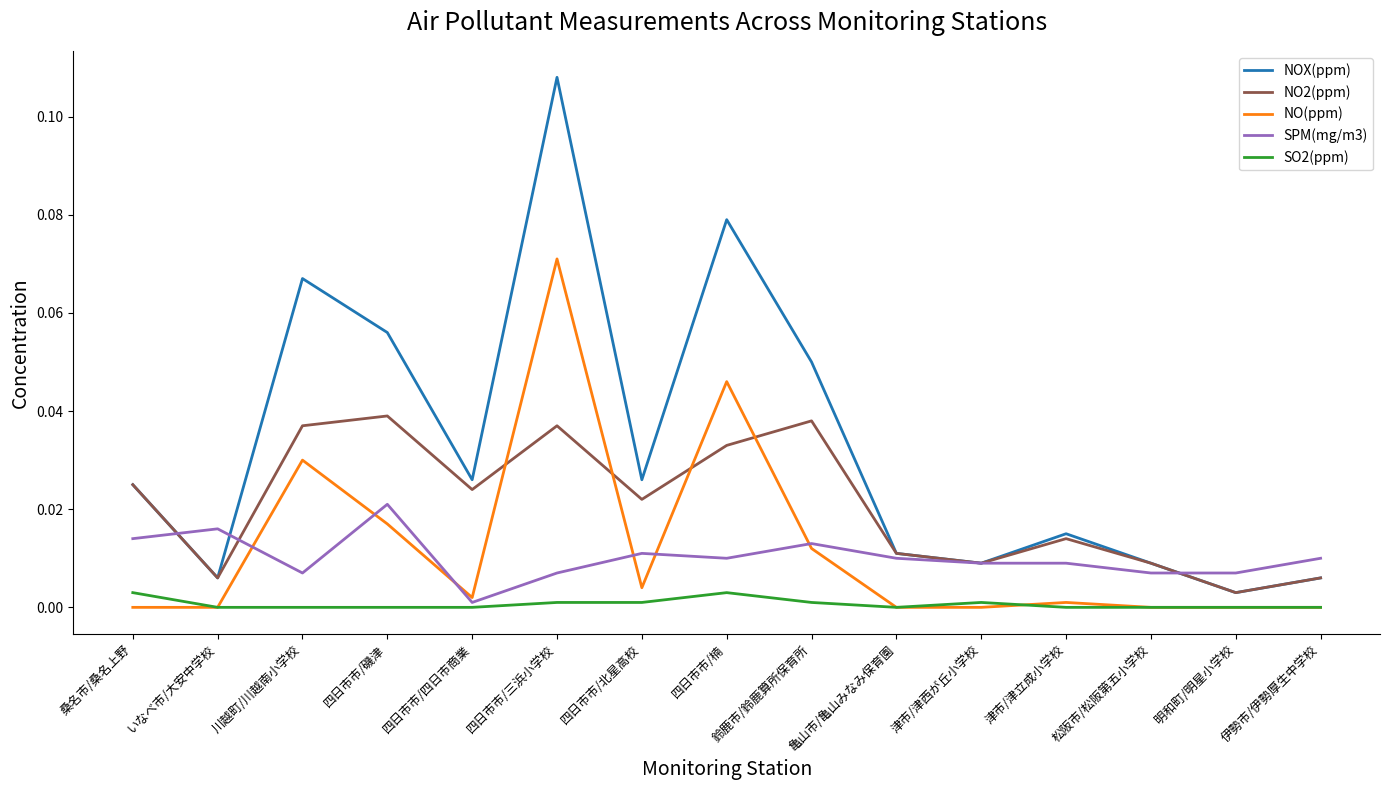

Rank the series at 四日市市/楠 from highest to lowest value.

NOX(ppm), NO(ppm), NO2(ppm), SPM(mg/m3), SO2(ppm)